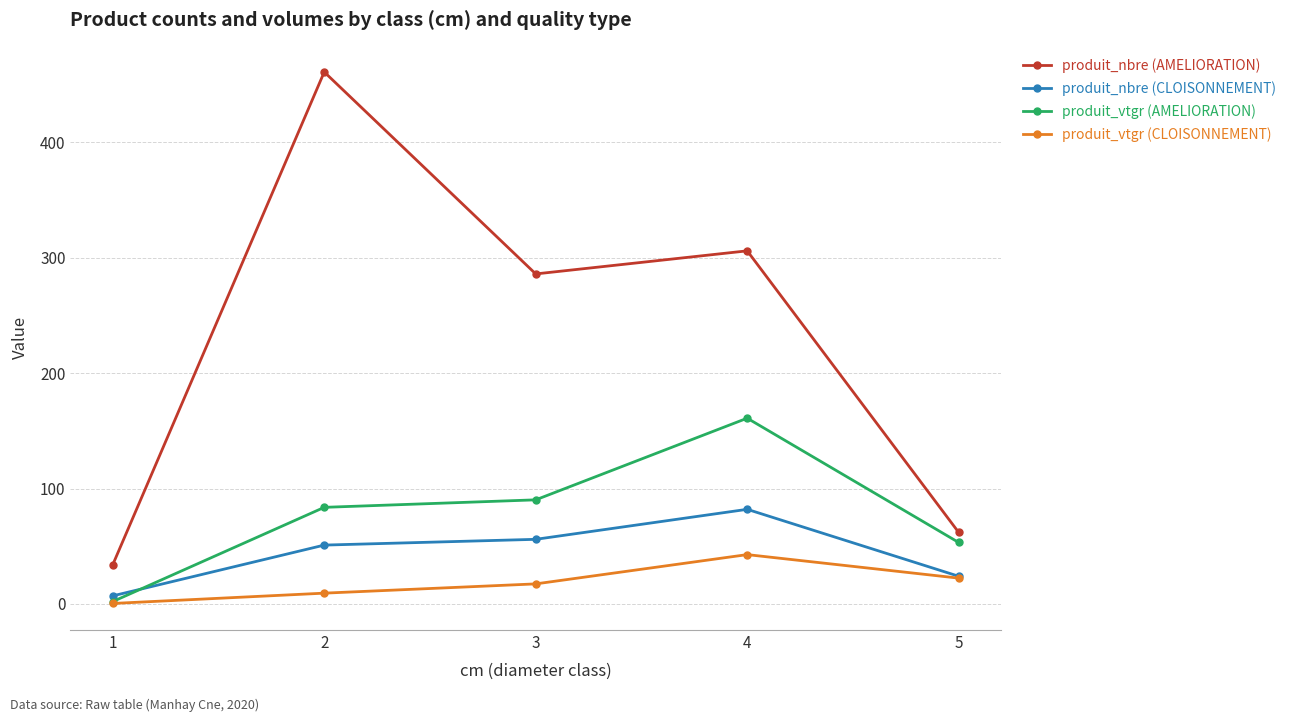

What are all the series names shown in the legend?

produit_nbre (AMELIORATION), produit_nbre (CLOISONNEMENT), produit_vtgr (AMELIORATION), produit_vtgr (CLOISONNEMENT)